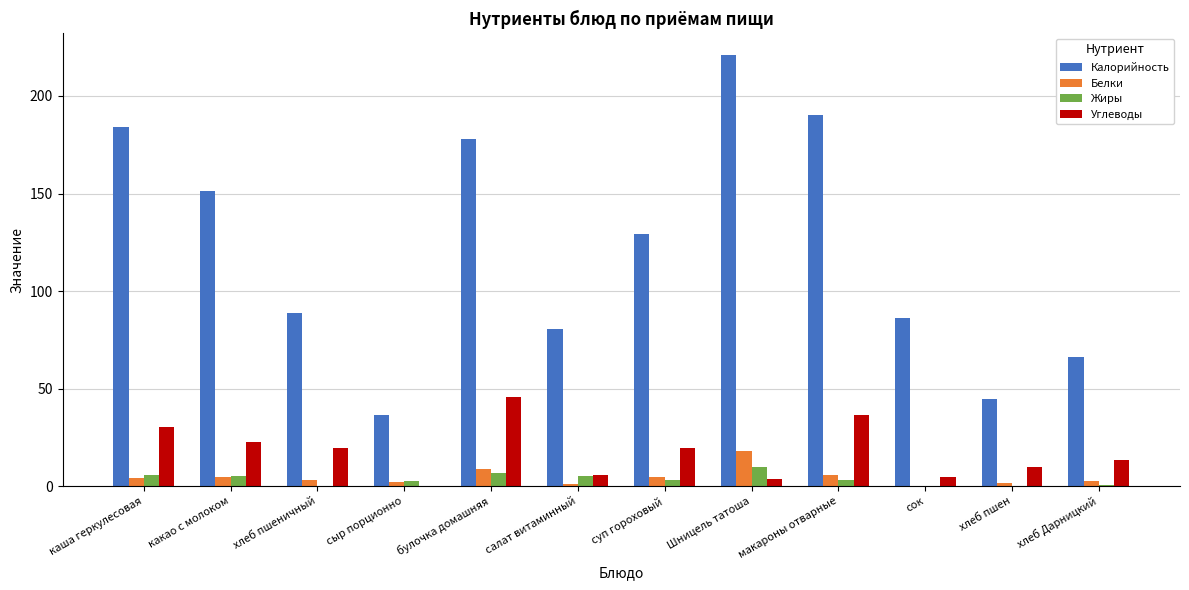

What is the sum of the Углеводы values at сок and хлеб пшеничный?

24.5